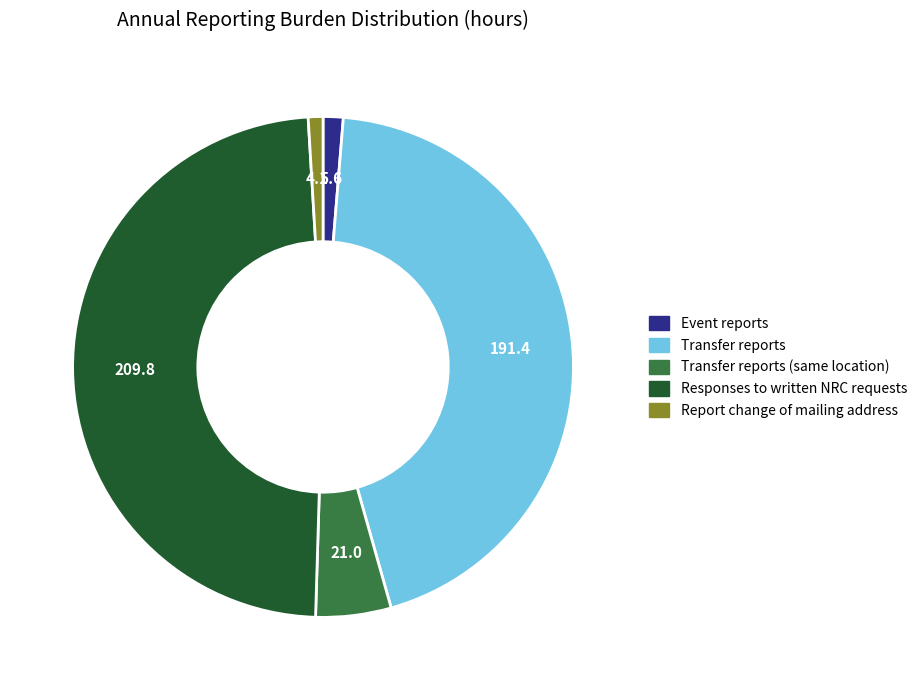

Is there any slice that represents more than half of the pie?

No